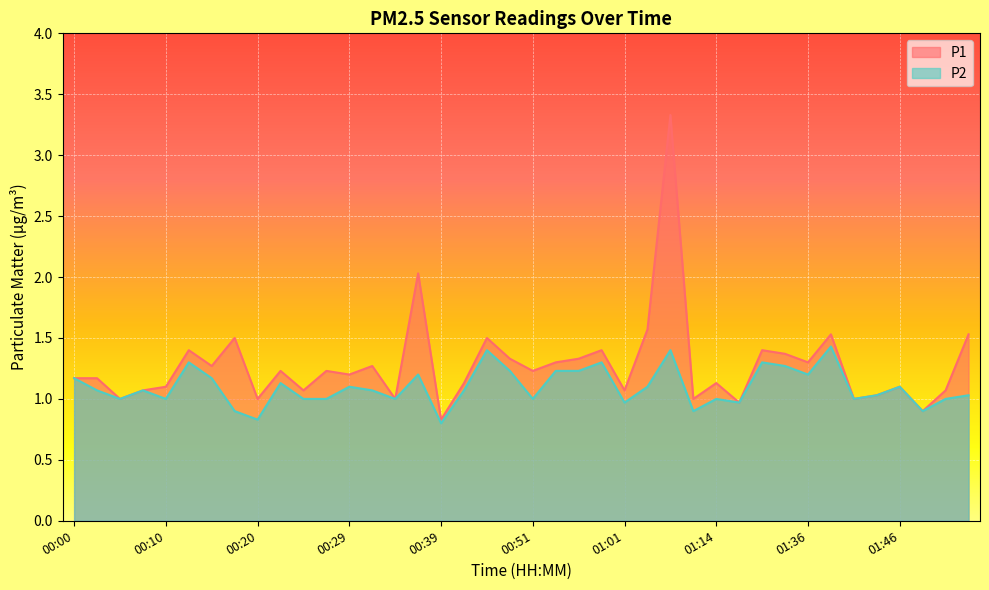

The P2 series shows 1.7 at 00:32. True or false?

False